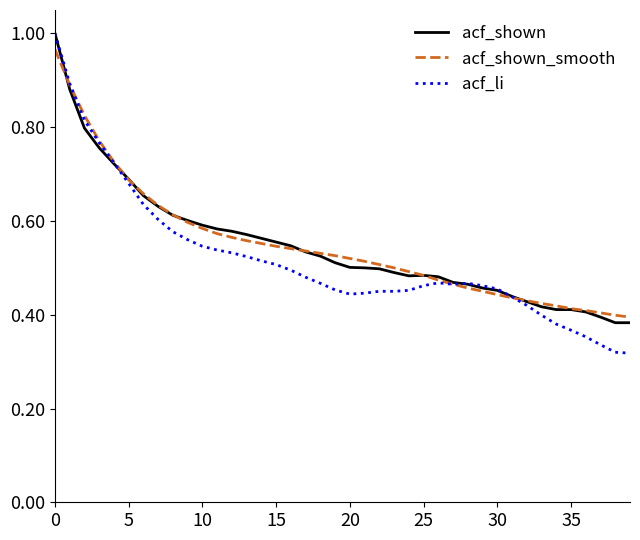

Does the chart have visible grid lines?

No